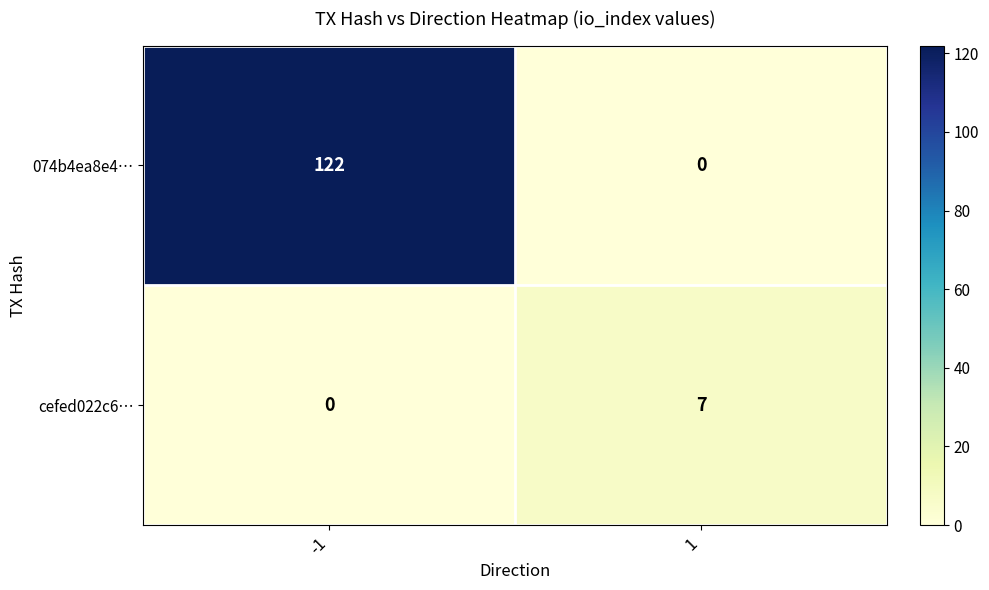

What is the approximate value of cefed022c6… at 1?

7